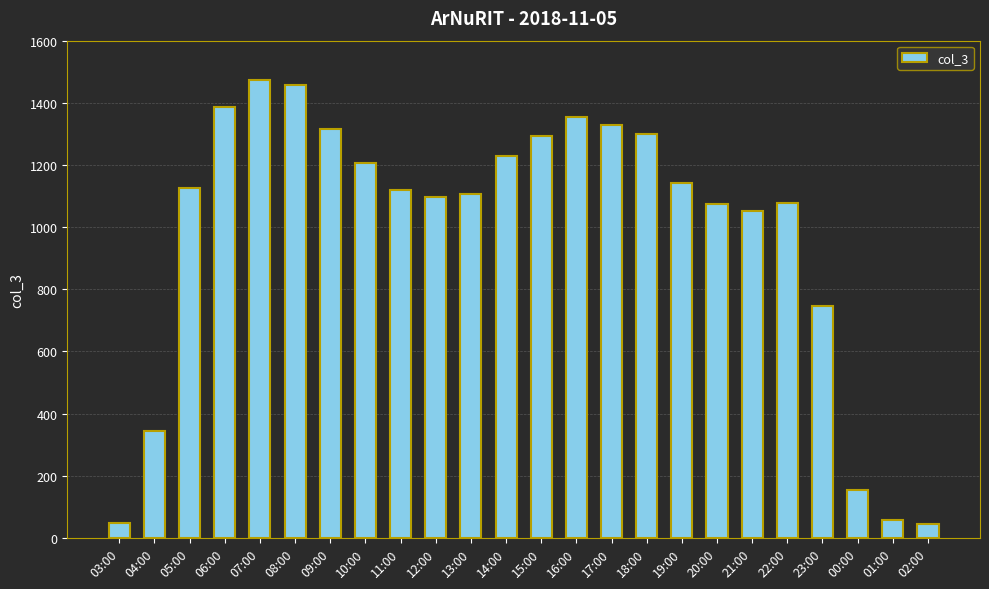

The chart shows a value of 56 at 01:00. True or false?

True